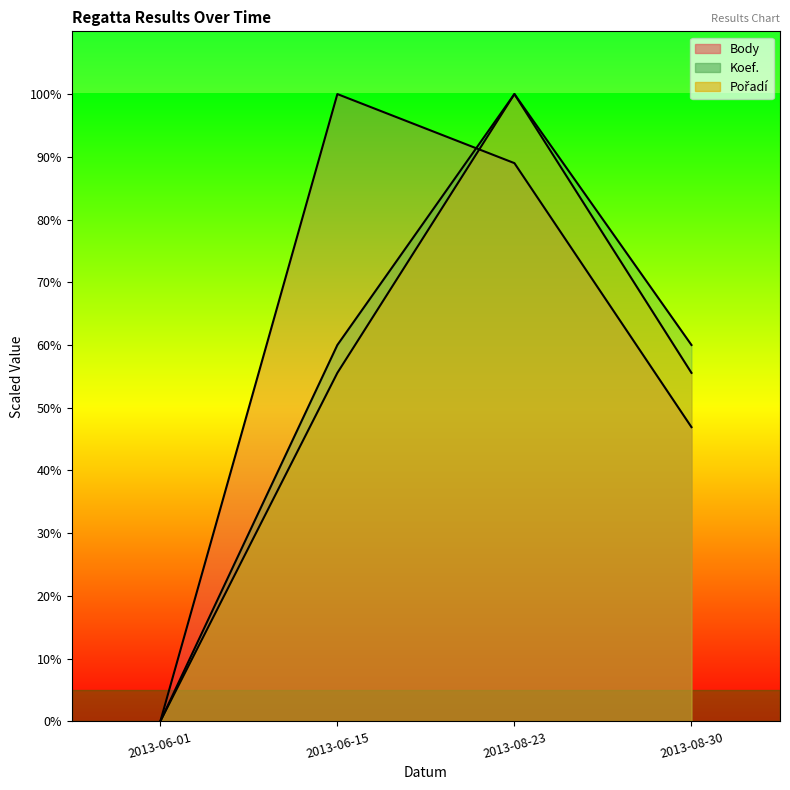

Where do Body and Pořadí first cross each other?

2013-06-15 and 2013-08-23